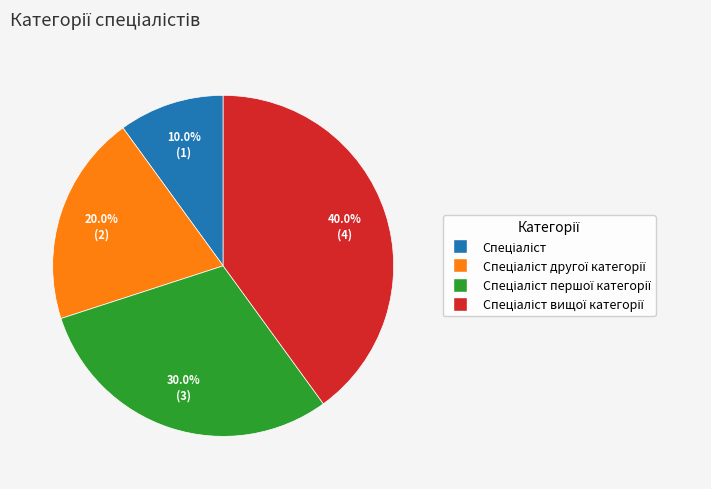

Does any single category account for the majority?

No